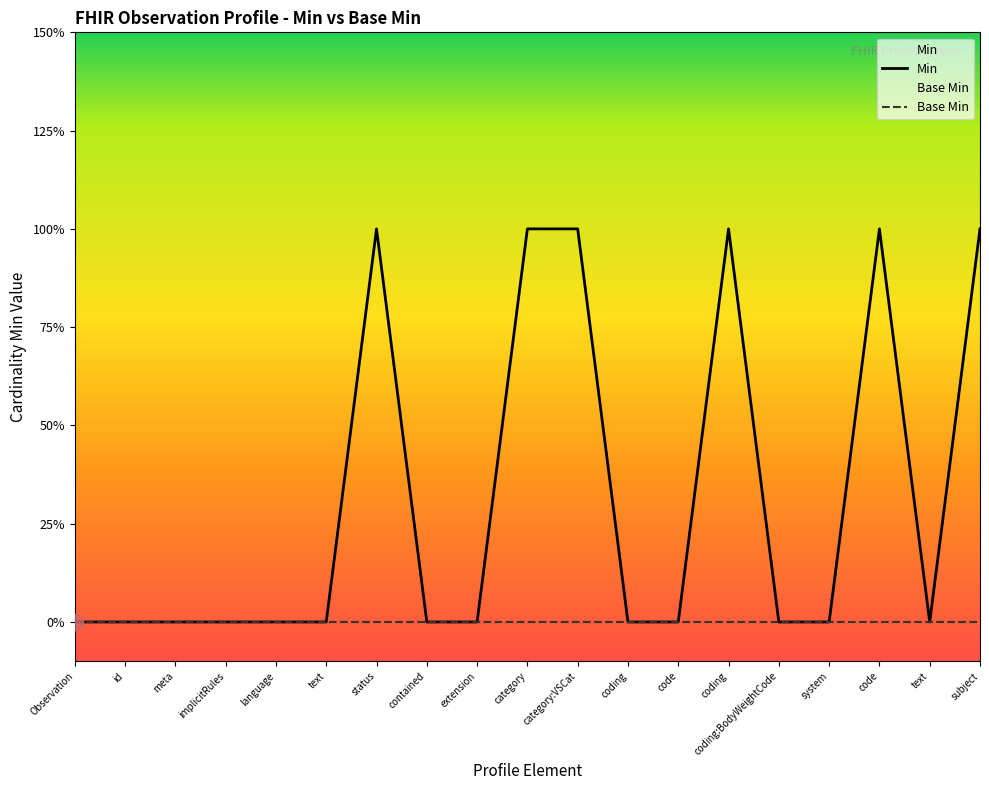

Rank the categories by value from lowest to highest.

Observation, id, meta, implicitRules, language, text, contained, extension, coding, code, coding:BodyWeightCode, system, text, status, category, category:VSCat, coding, code, subject